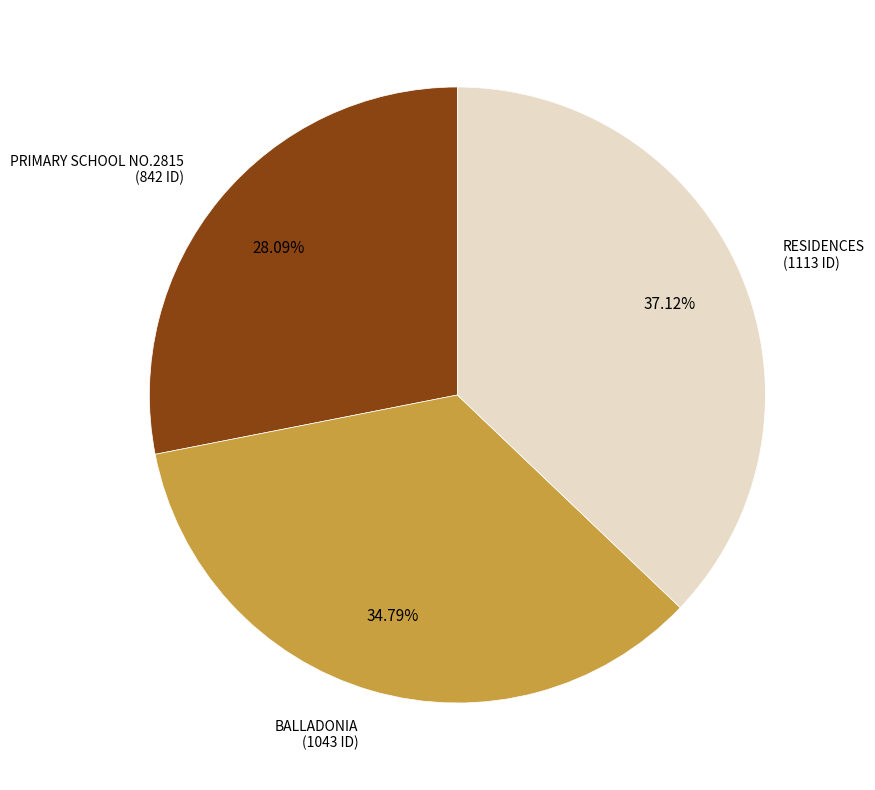

To the nearest percent, what is the difference between the largest and smallest slice percentages?

9%